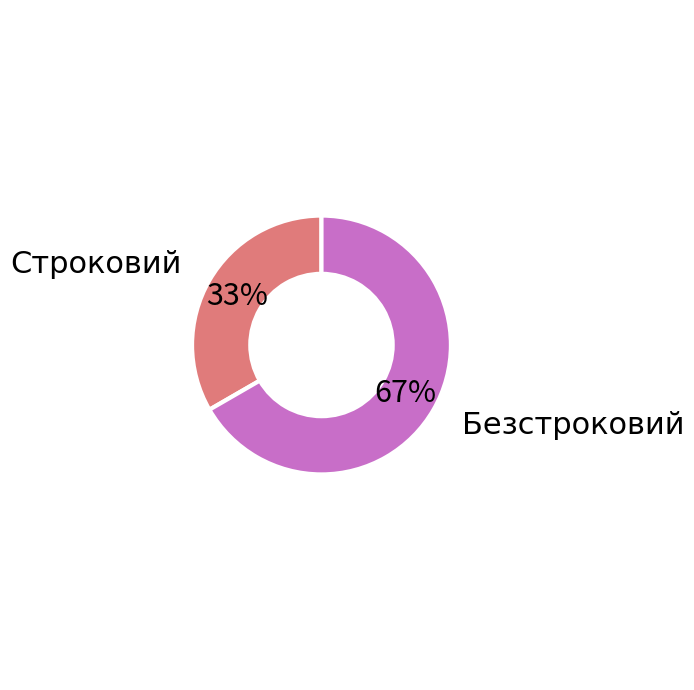

Is there any slice that represents more than half of the pie?

Yes